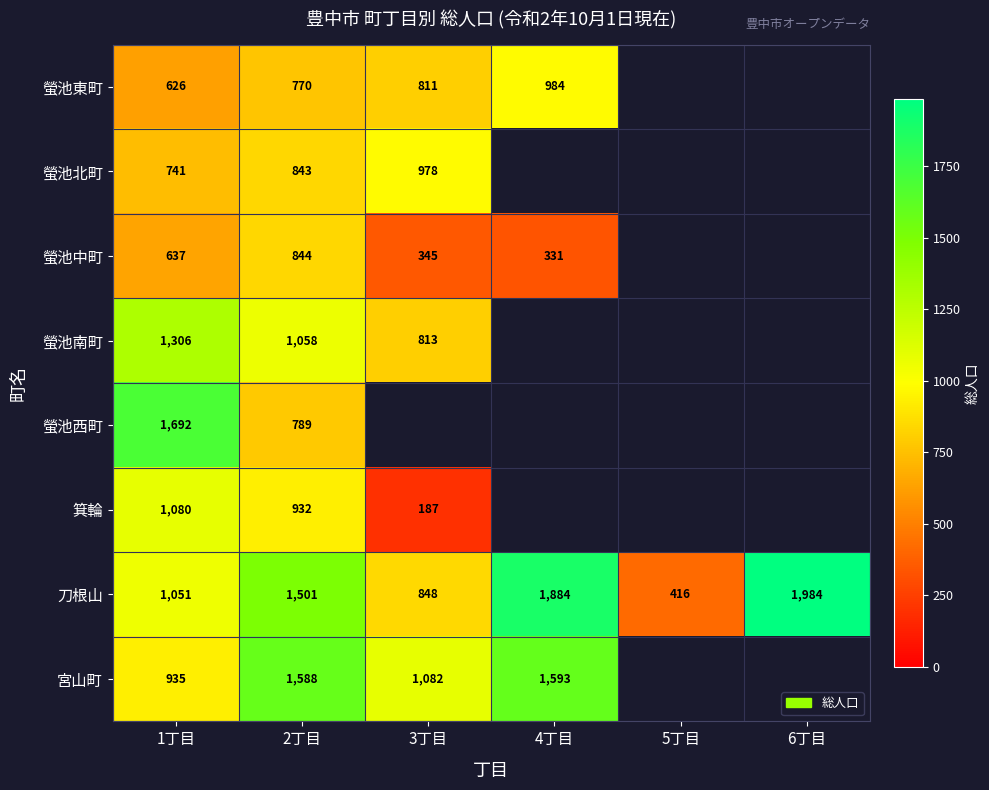

Which has a higher value, 2丁目 or 4丁目?

4丁目